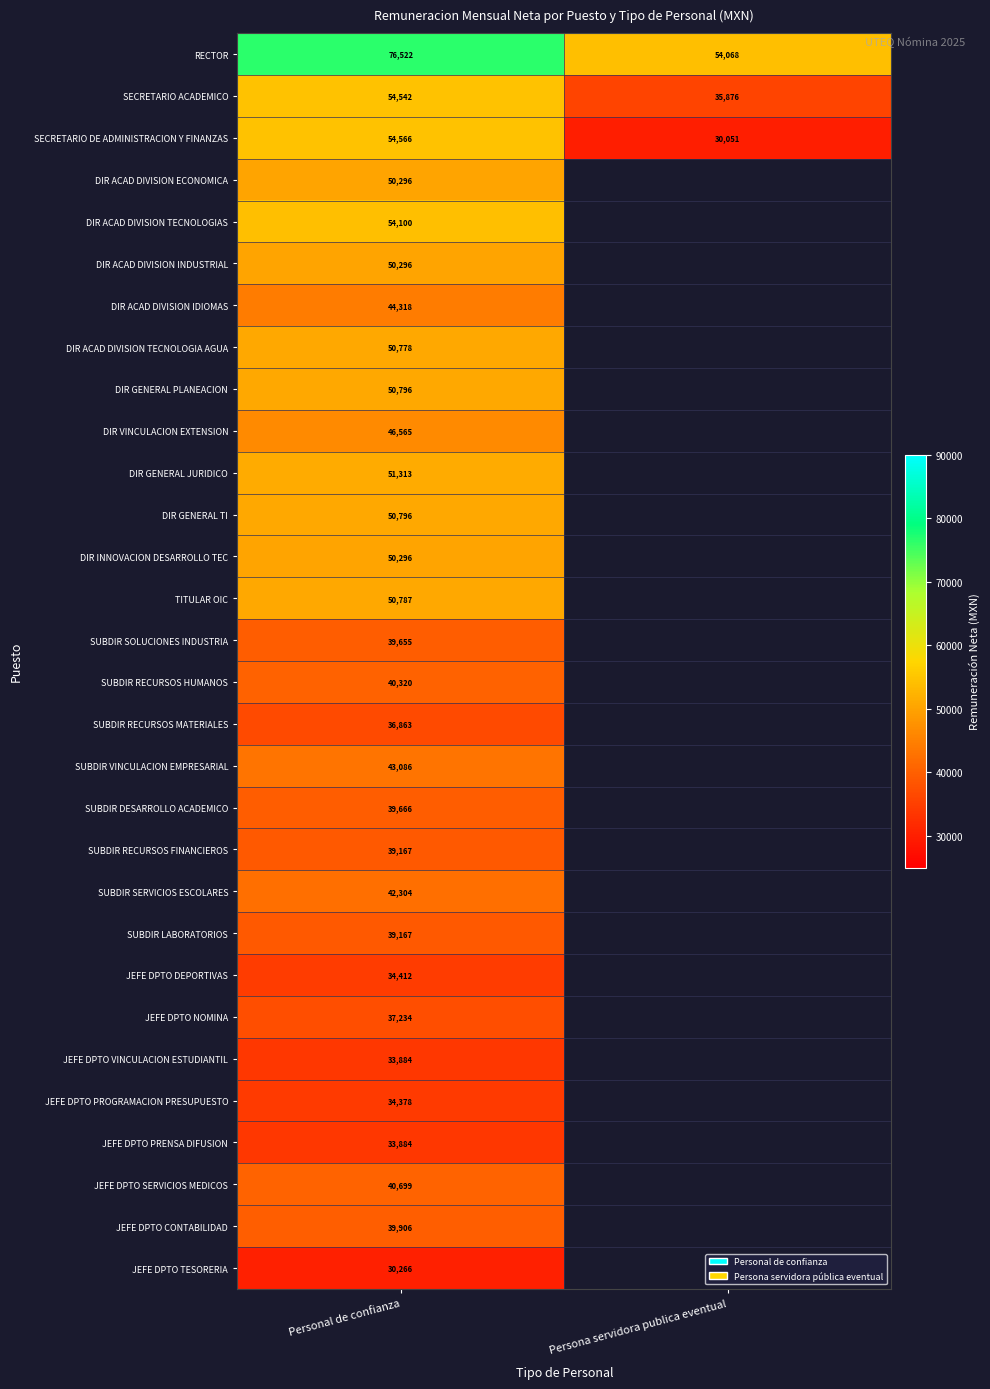

What is the minimum value shown in the chart?

30051.0